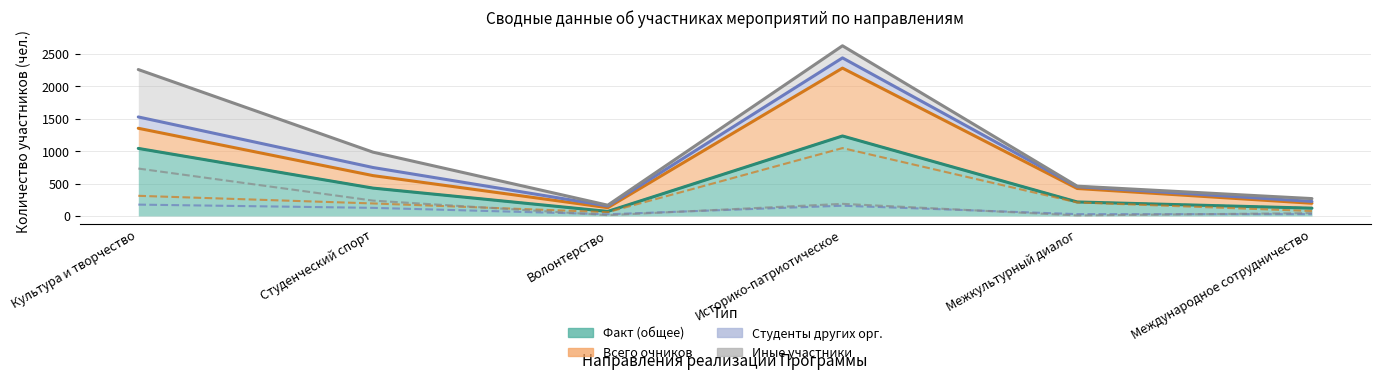

What is the value of the Студенты других орг. point at the 2nd from the left?

125